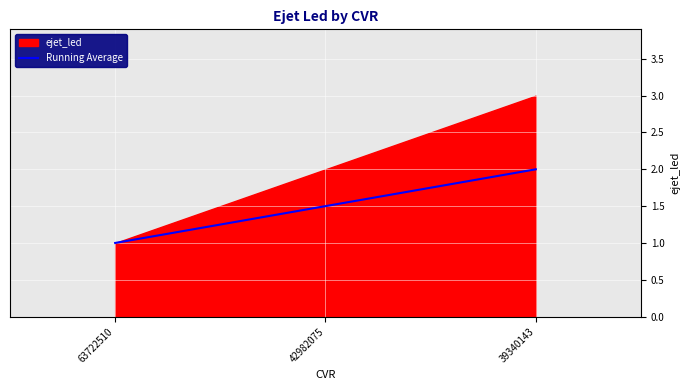

Reading left to right, list all the values displayed in this chart.

63722510=1.0	42982075=1.5	39340143=2.0